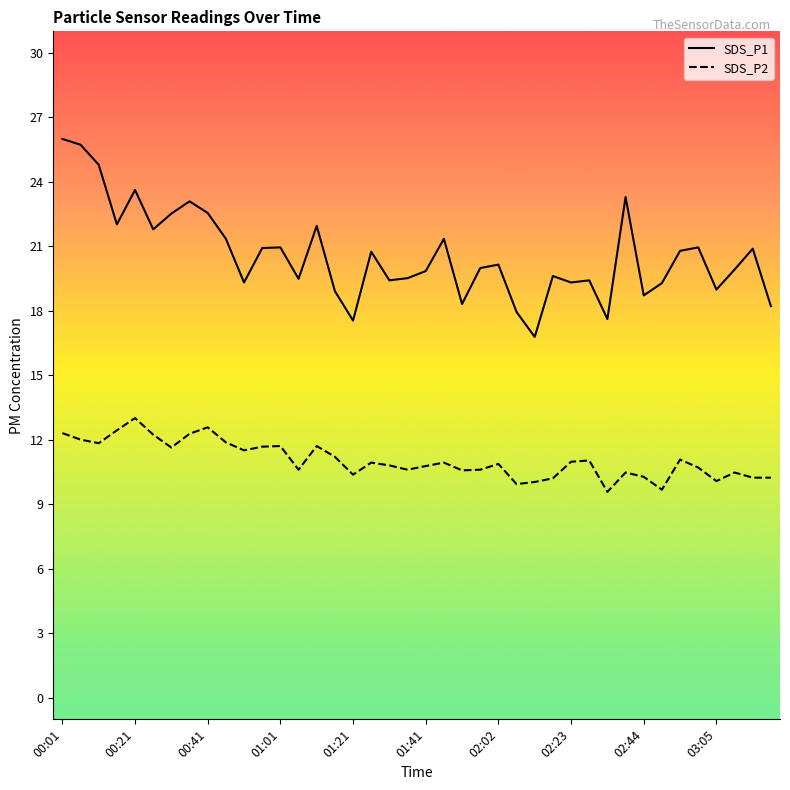

What is the maximum value for SDS_P2?

13.0